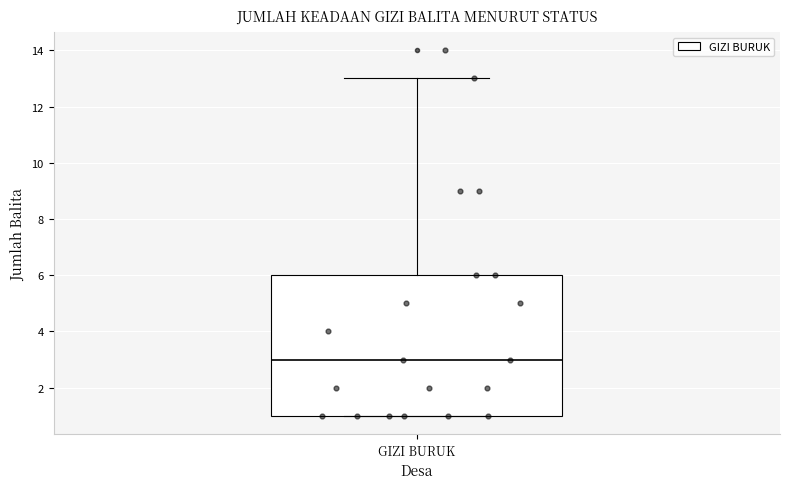

Transcribe this box plot: give where the median line is, the range the box spans, and where the two whiskers end, as read against the y-axis. The values are not printed on the chart, so give them approximately, as read against the axis.

median 3, box 1 to 6, whiskers 1 to 13